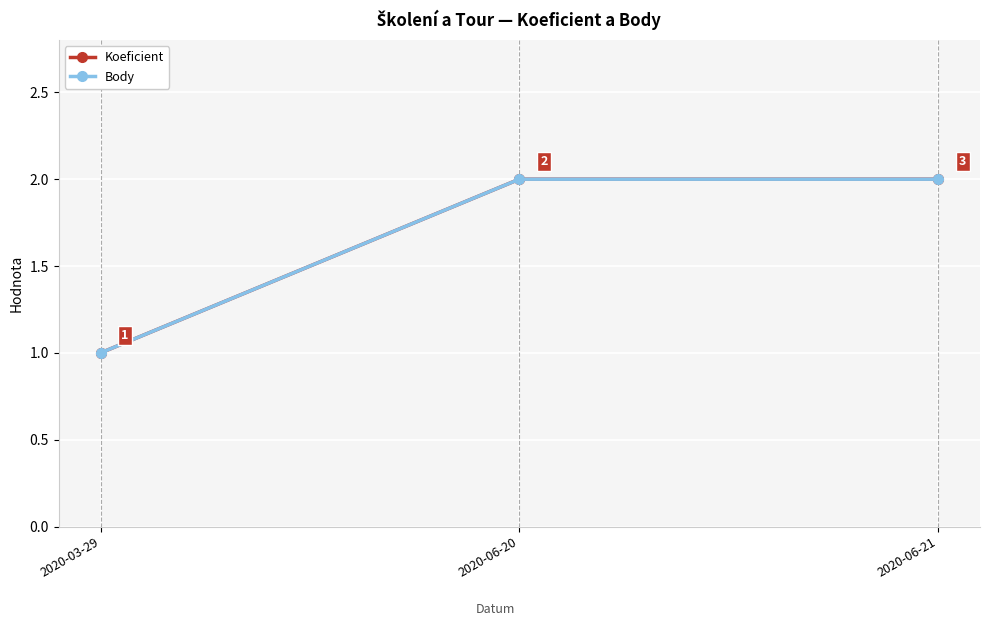

Where is Body nearest to the value 1?

2020-03-29